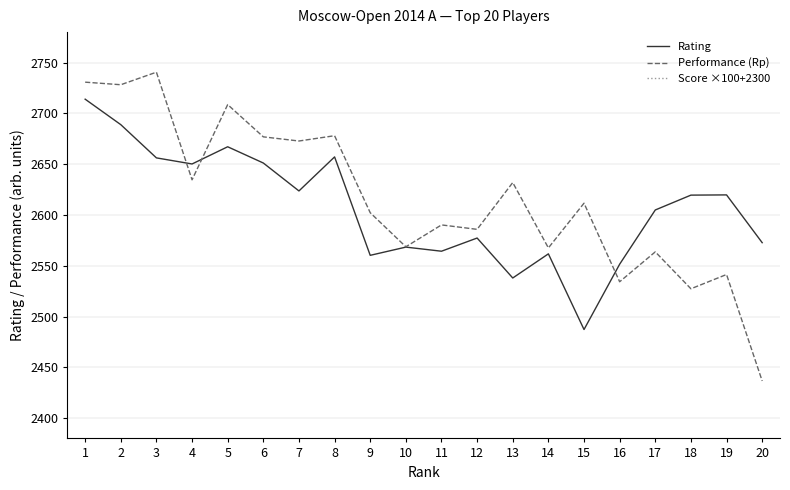

How many data points in Rating are above 2619?

10